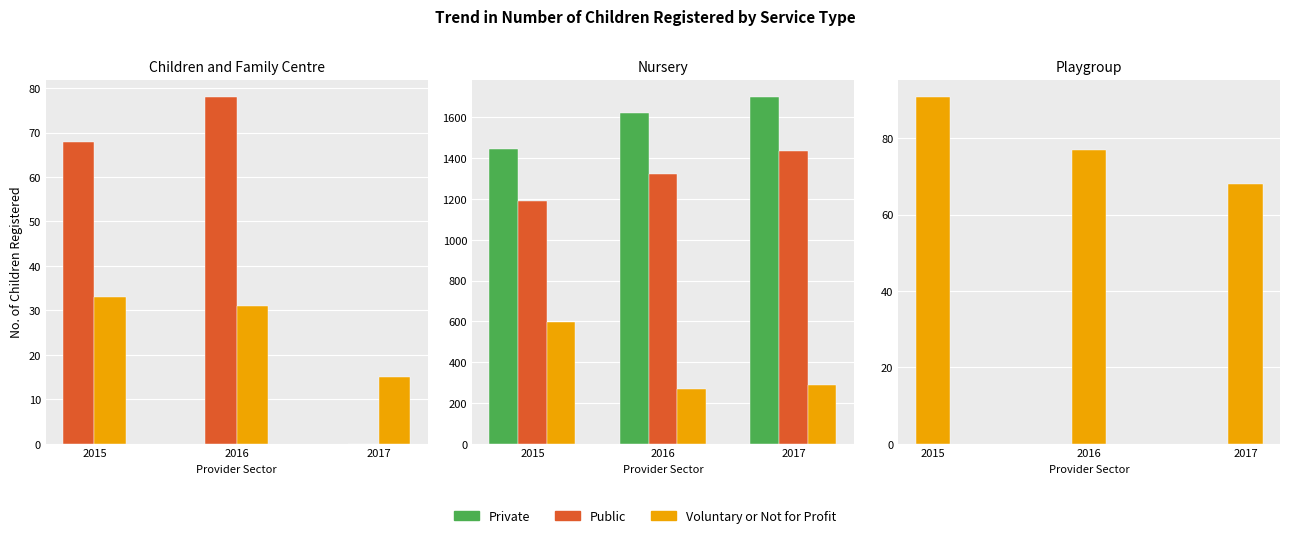

What is the average value of the Public series?

1314.1